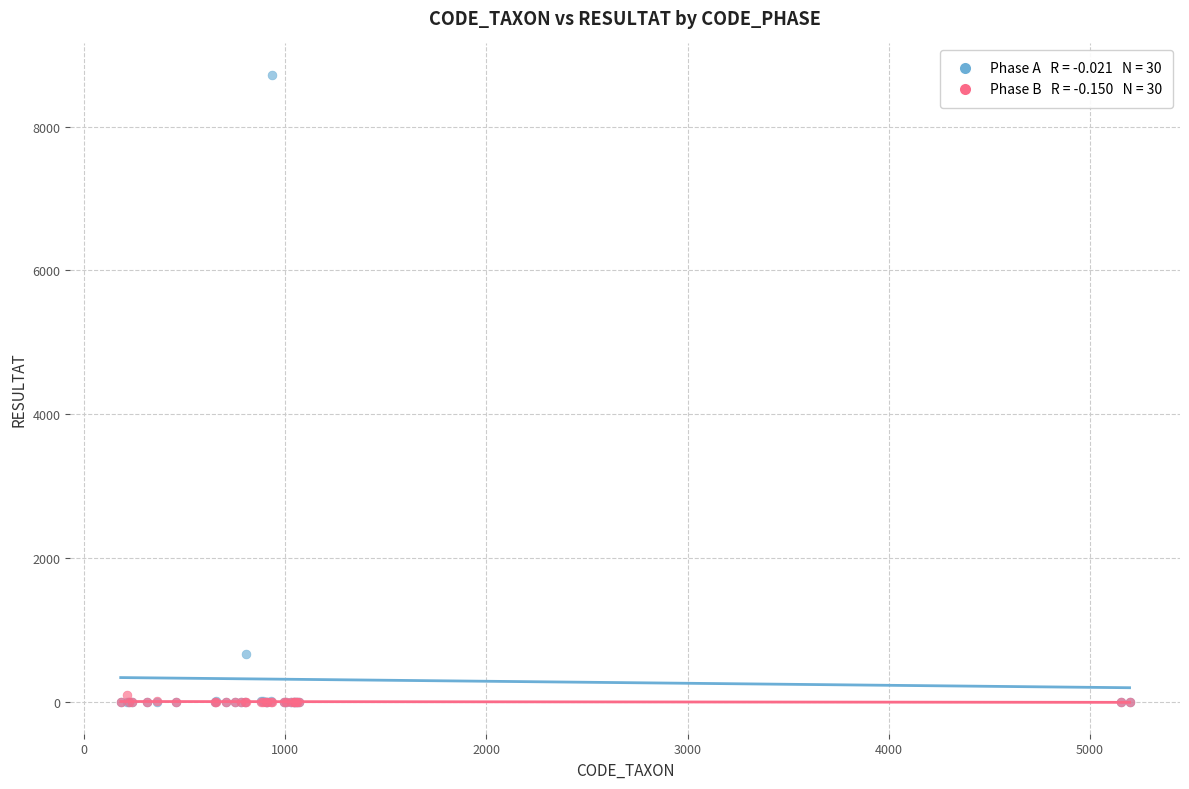

Across all series, what Y value is closest to 4360?

660